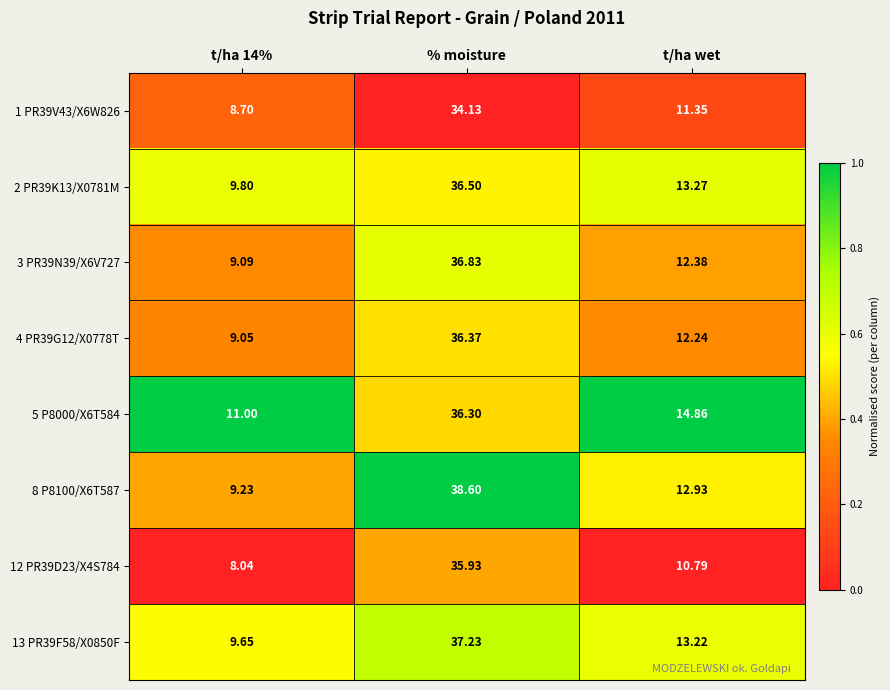

Where does the 2 PR39K13/X0781M series first go above 13?

% moisture